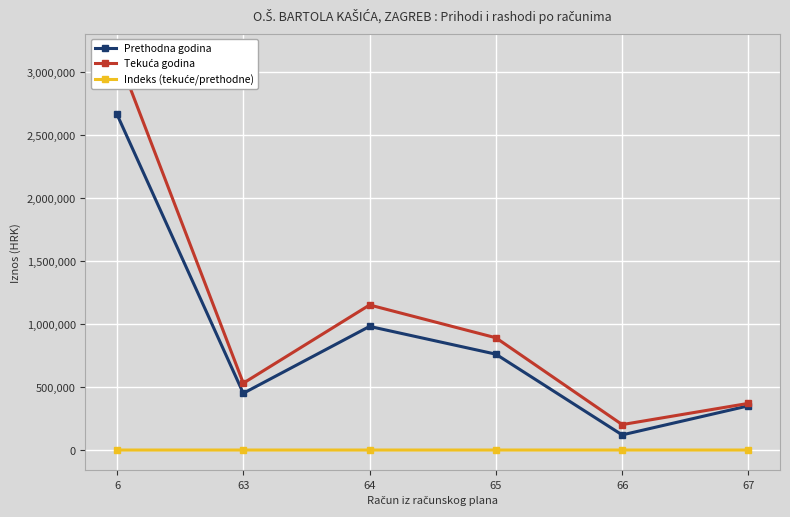

Reading right to left, extract all data points from this chart.

Prethodna godina: 350449.7	120000.0	760000.0	980000.0	450000.0	2660449.7
Tekuća godina: 369999.0	201710.6	890000.0	1150000.0	530000.0	3141710.6
Indeks (tekuće/prethodne): 105.6	168.1	117.1	117.3	117.8	118.1